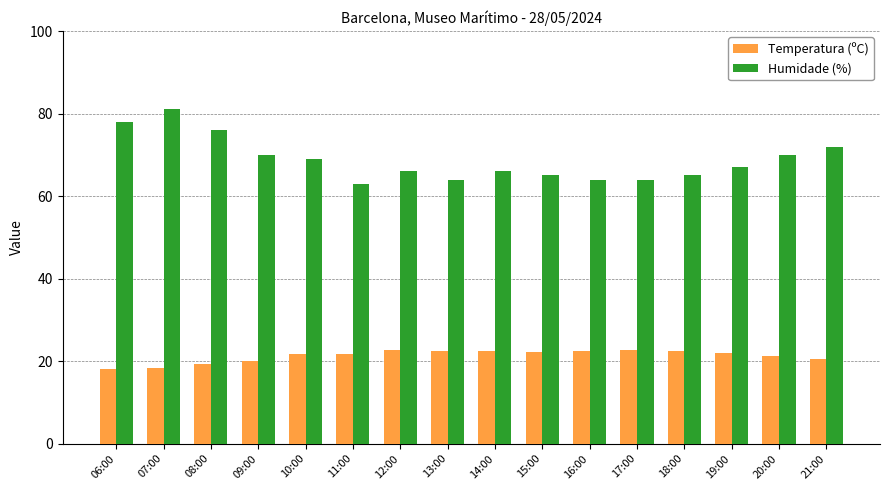

The value of Humidade (%) at 07:00 is 81.0. True or false?

True